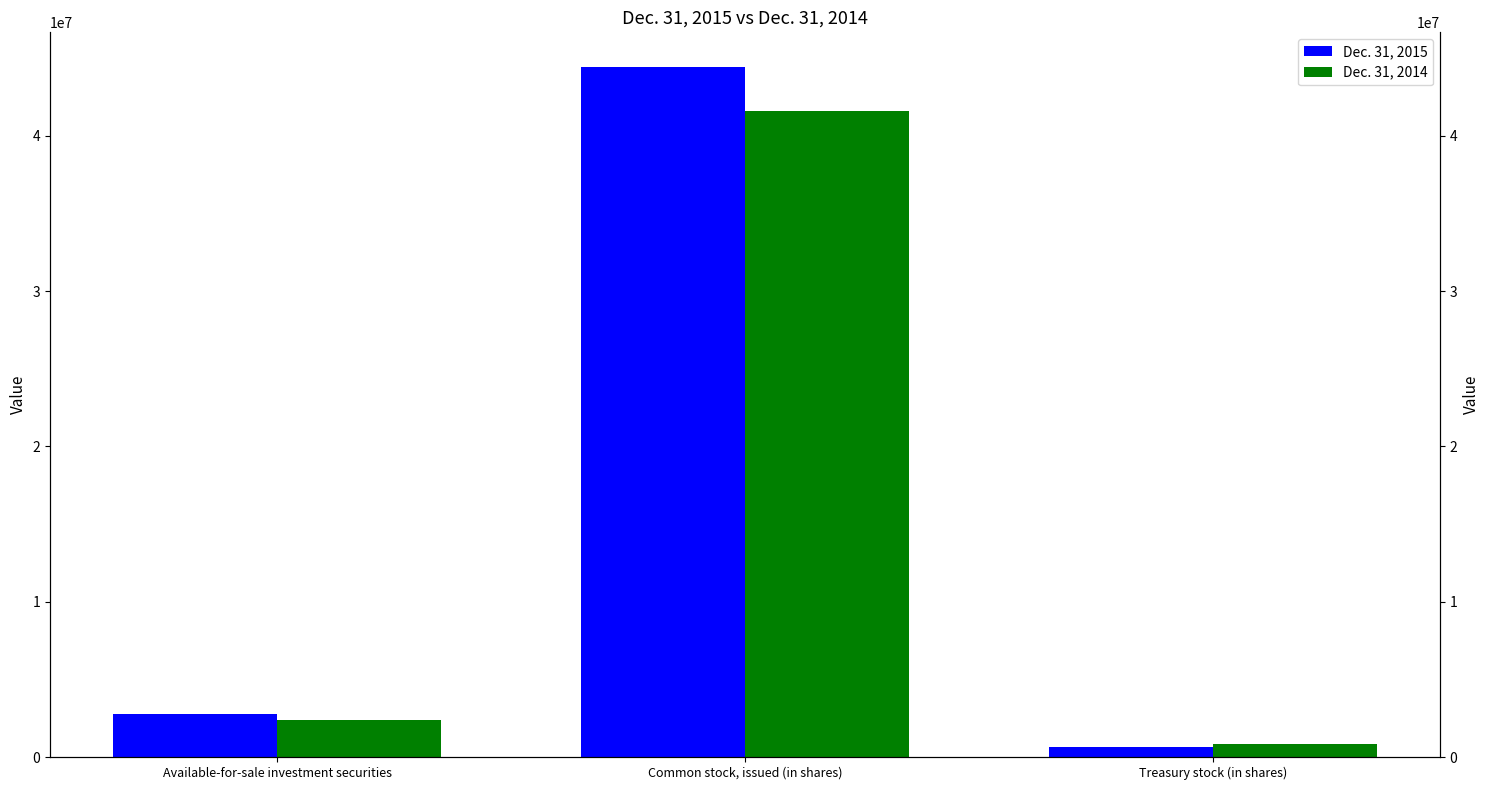

How many bars are there in total?

6